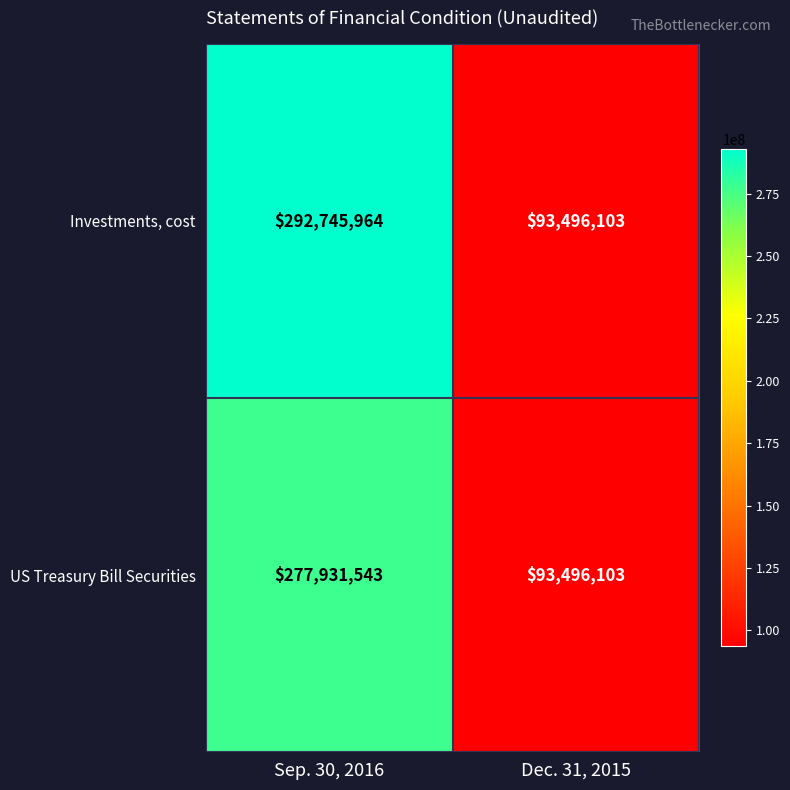

Reading left to right, list all the values displayed in this chart.

Investments, cost: Sep. 30, 2016=292745964	Dec. 31, 2015=93496103
US Treasury Bill Securities: Sep. 30, 2016=277931543	Dec. 31, 2015=93496103